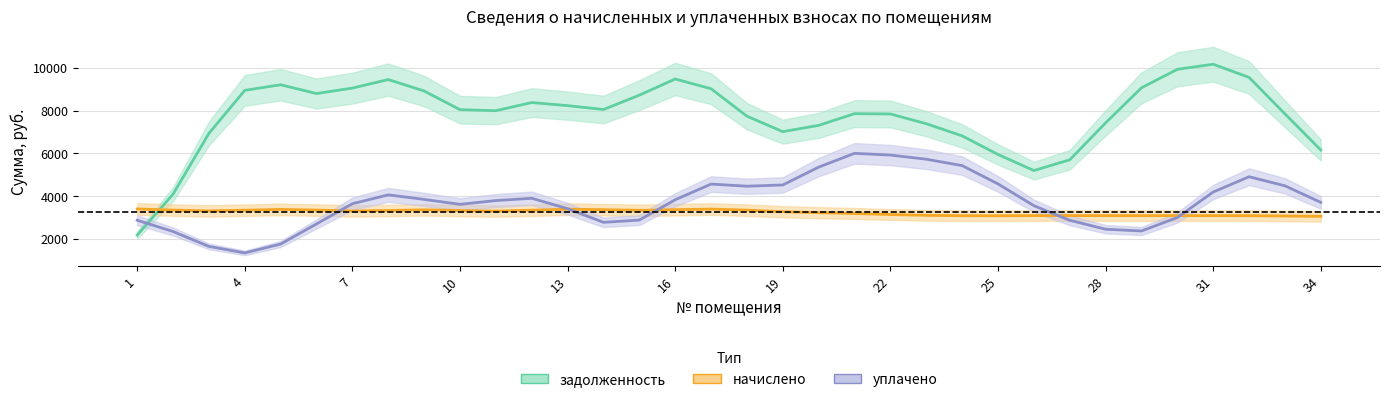

At which label does начислено first exceed 3218?

1